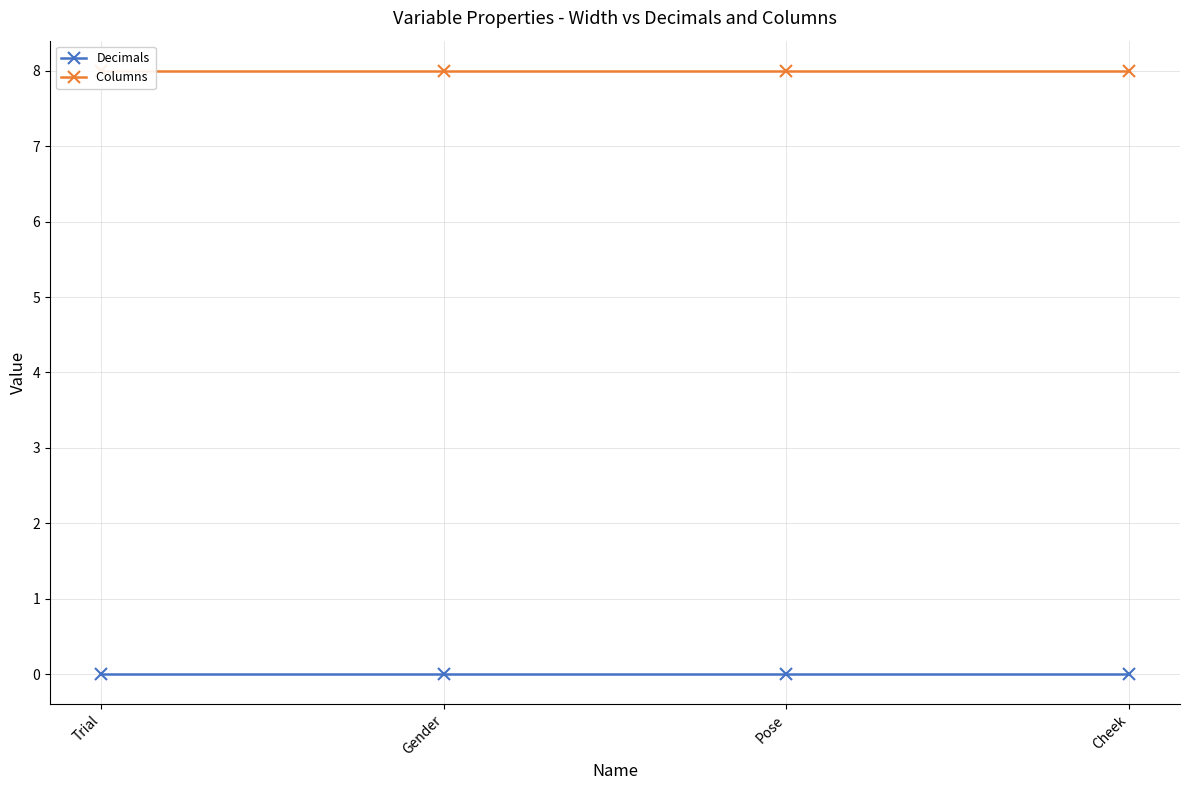

True or false: Columns  has more than 0 points higher than both neighbors.

False